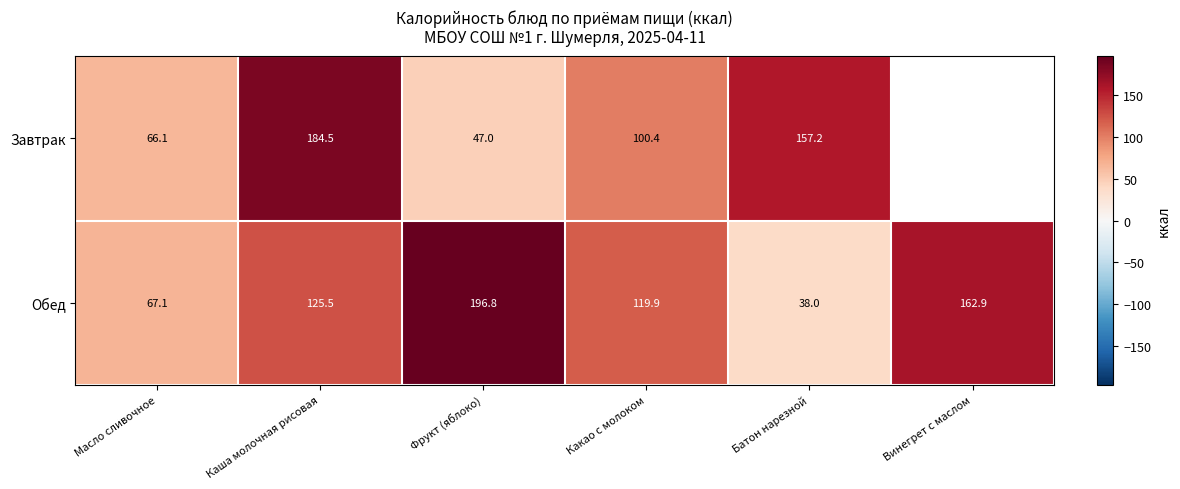

What is the total value across all series at Каша молочная рисовая?

310.0